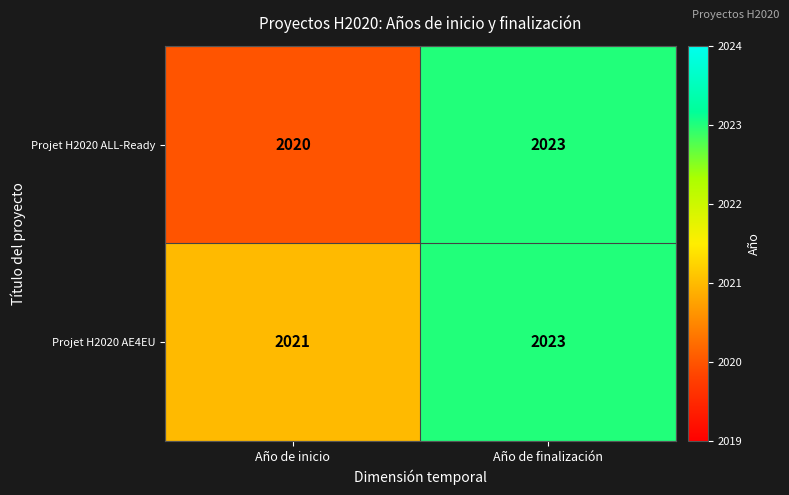

What is the average value of the Projet H2020 ALL-Ready series?

2022